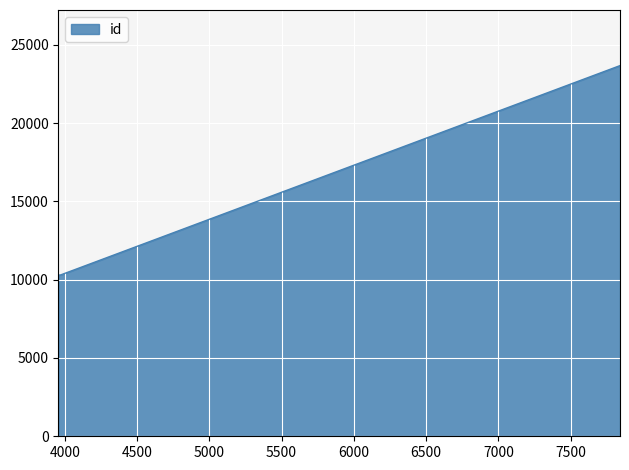

How many lines are shown in the chart?

1